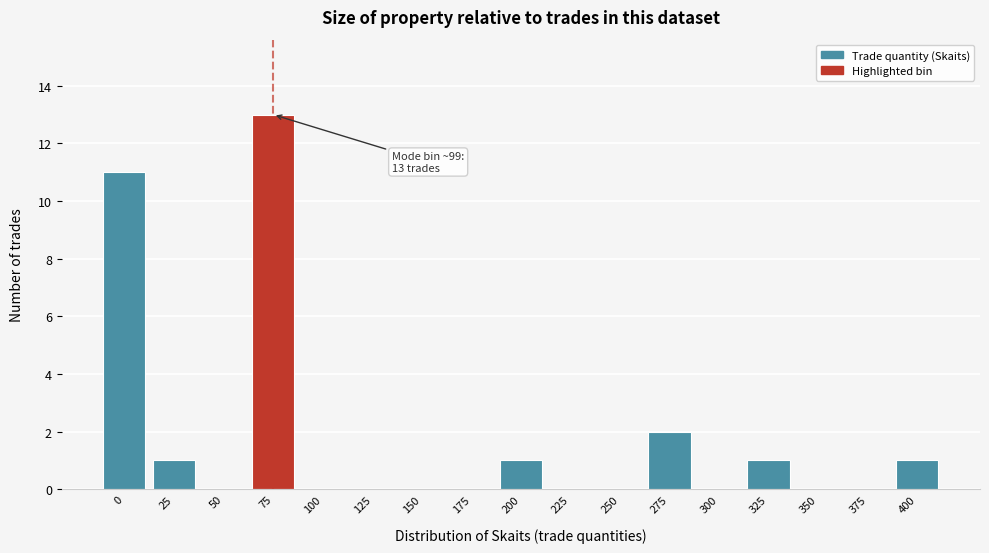

Reading right to left, list all the values displayed in this chart.

400=1	375=0	350=0	325=1	300=0	275=2	250=0	225=0	200=1	175=0	150=0	125=0	100=0	75=13	50=0	25=1	0=11